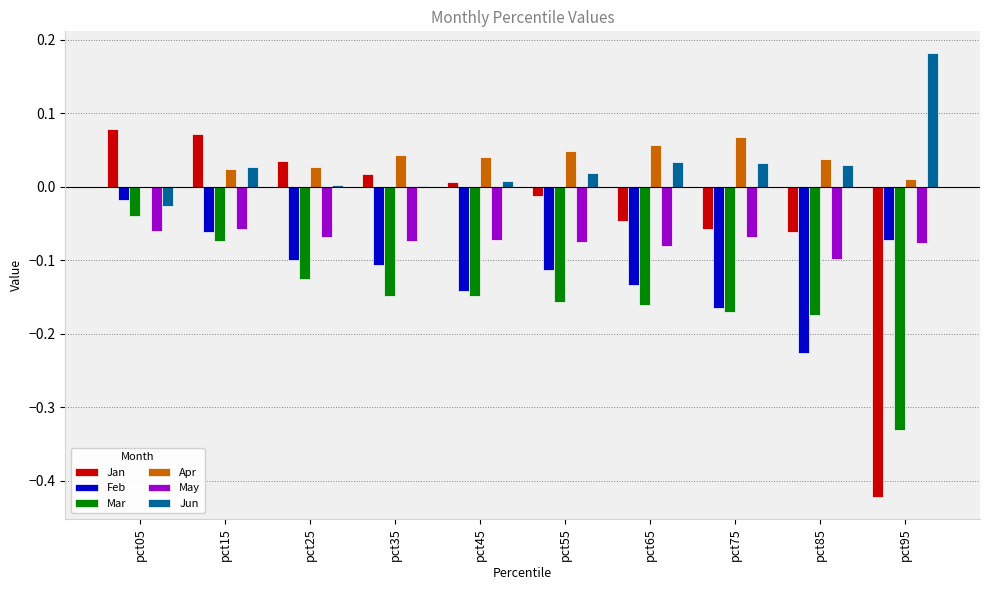

The May series shows -0.1 at pct75. True or false?

True